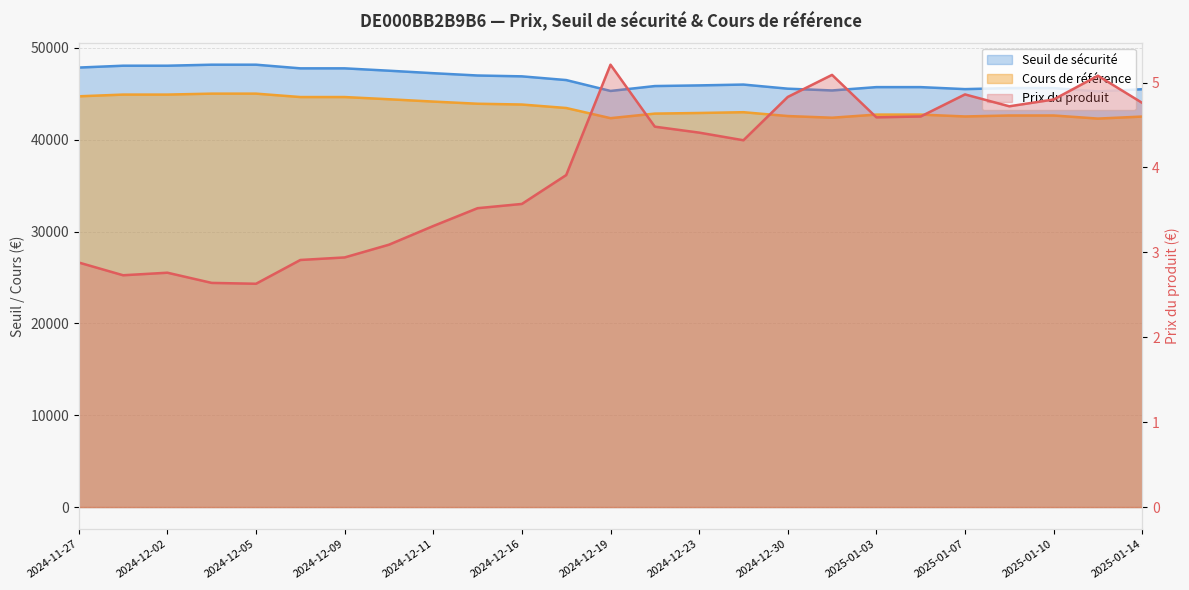

Read the Seuil de sécurité value at 2024-12-02.

48054.4